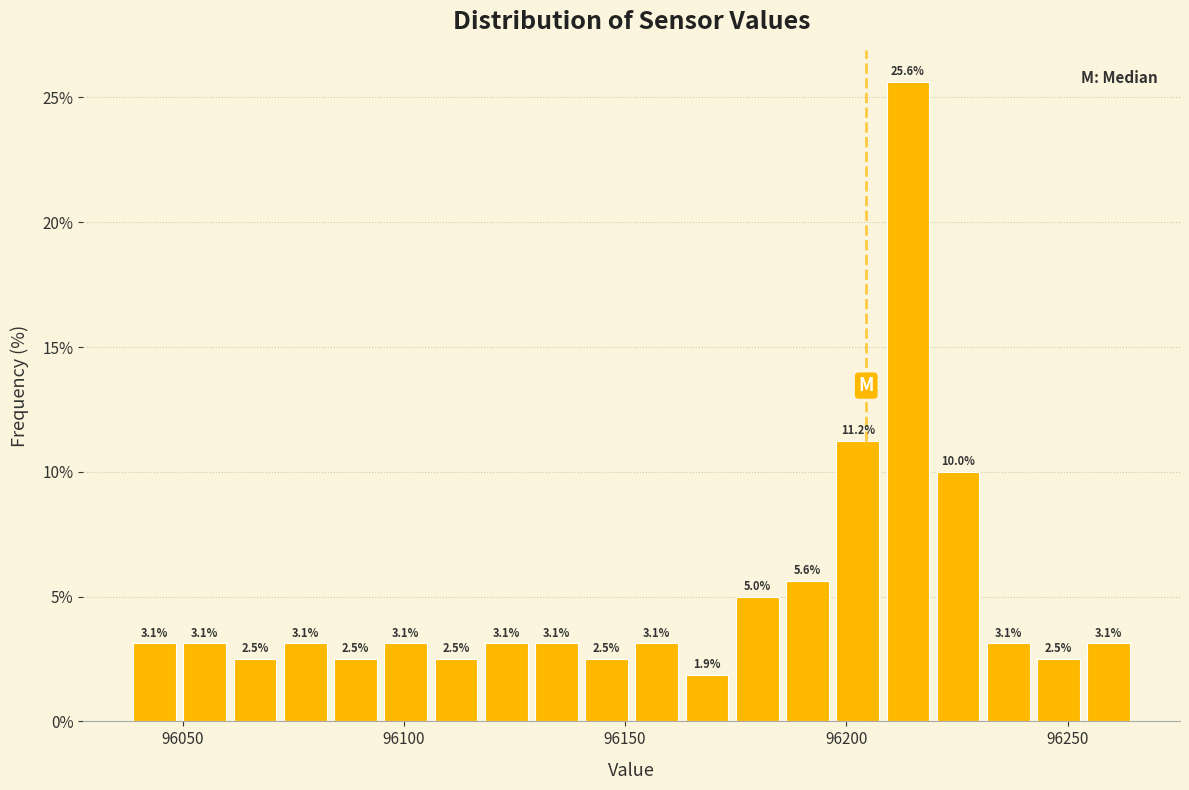

Read against the x-axis, roughly where is the centre of the tallest bar?

96215